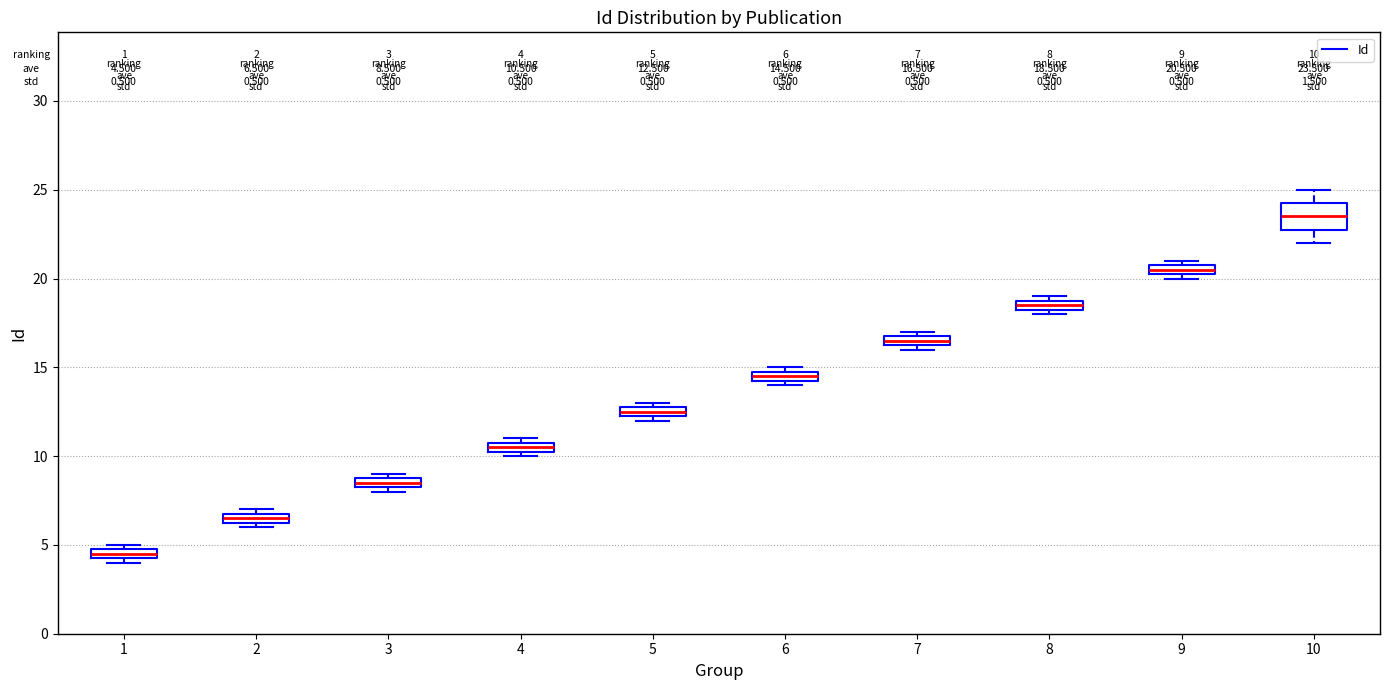

Which box is the tallest, from its lower edge to its upper edge?

10